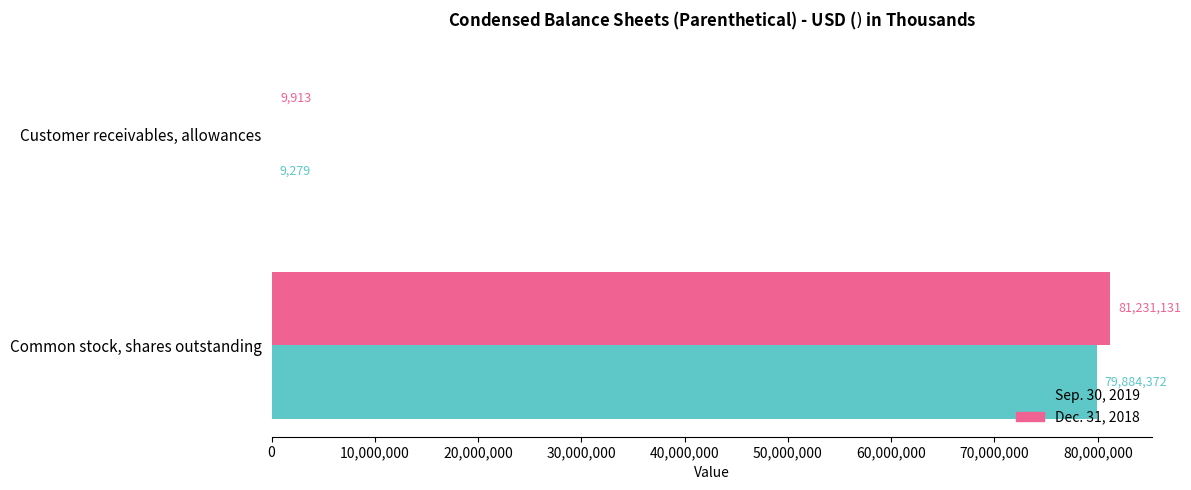

What is the sum of all Sep. 30, 2019 values?

79893651